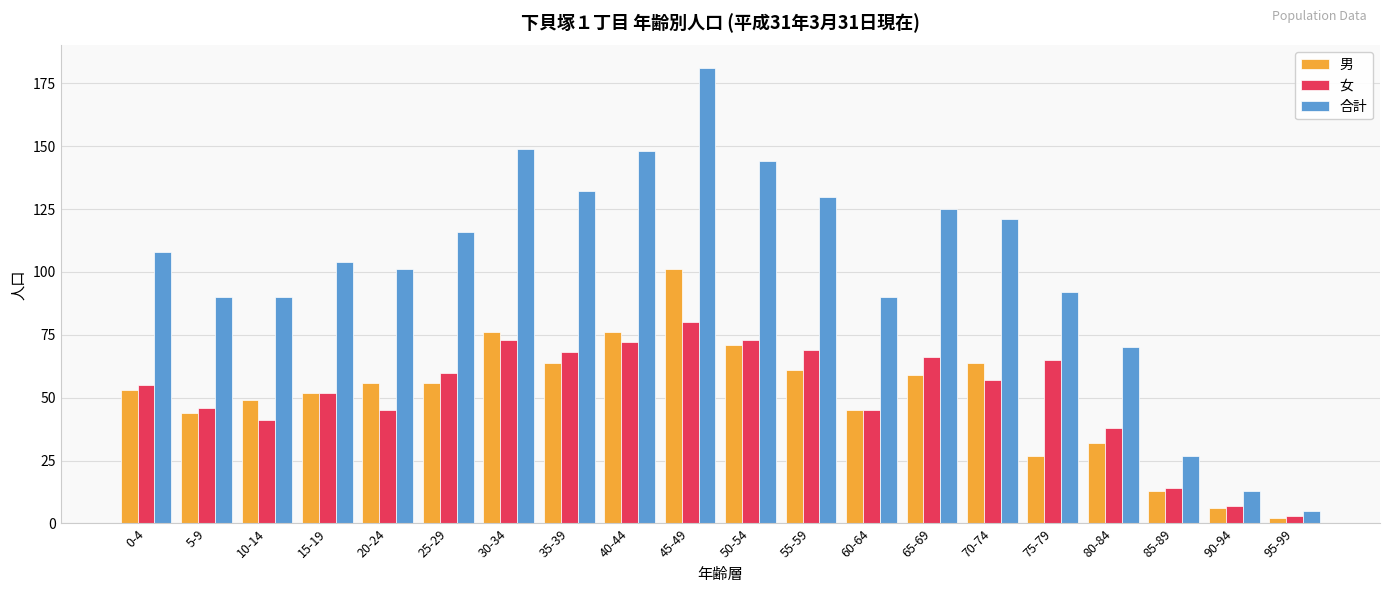

What is the sum of all 女 values?

1029